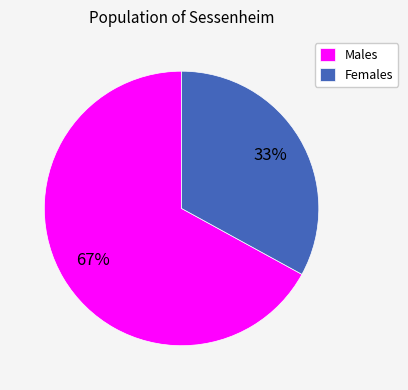

Which slice is the smallest?

Females